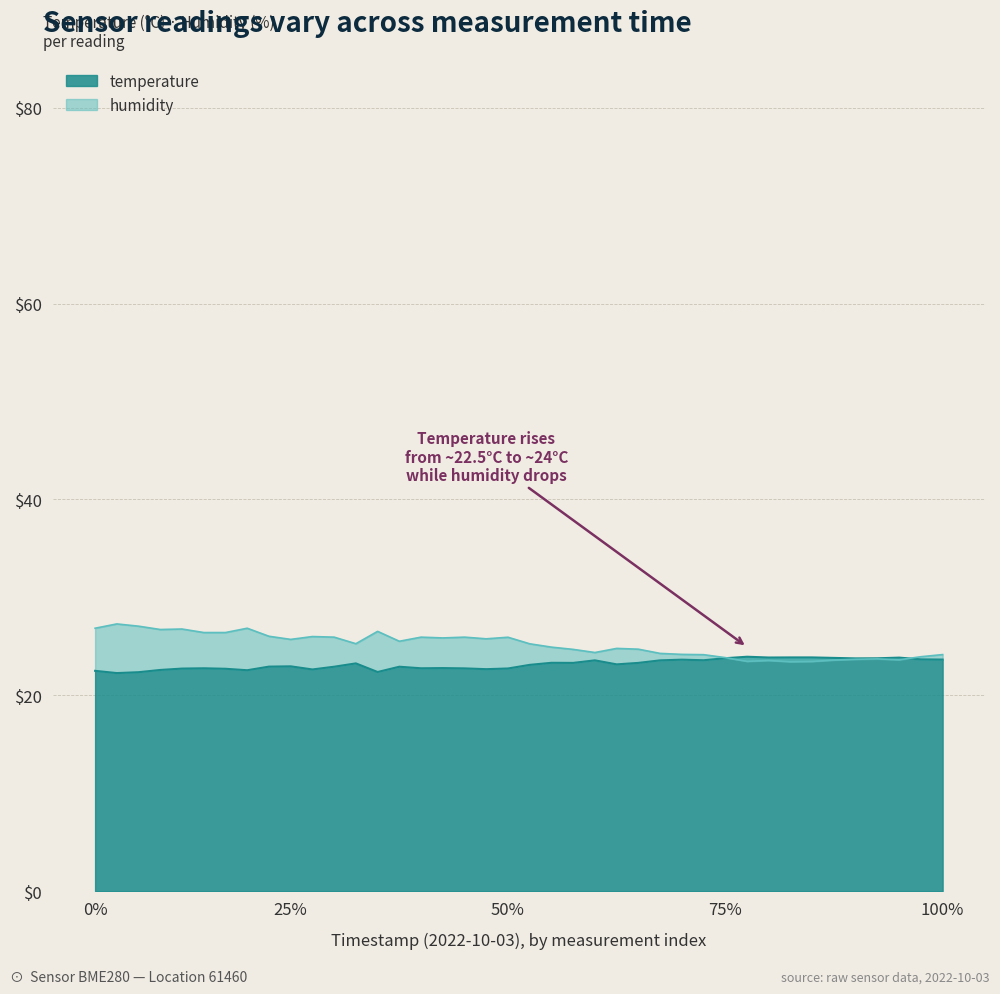

What is the minimum value for temperature?

22.3